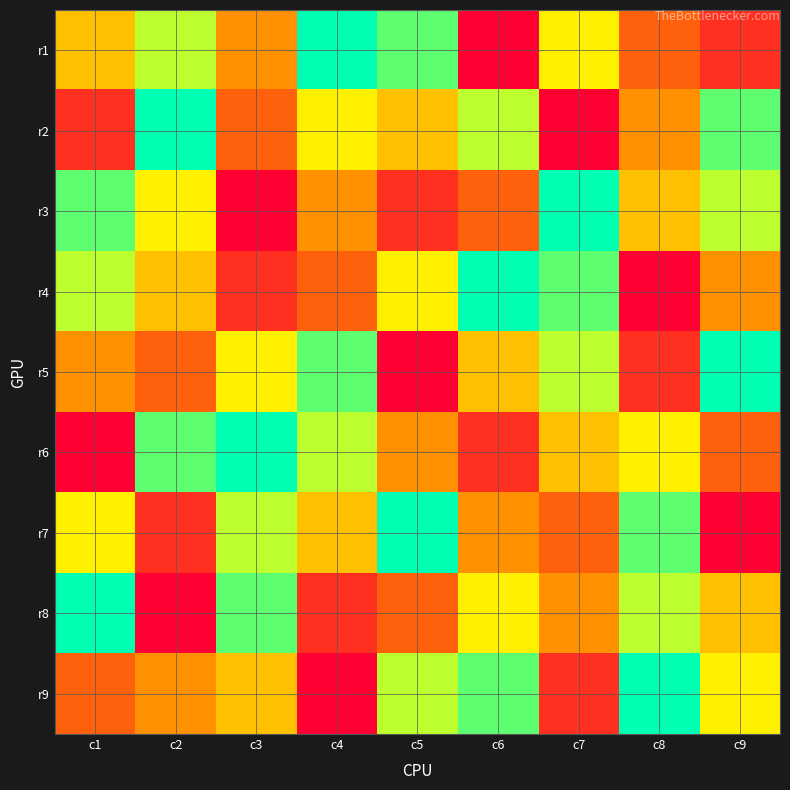

What is the maximum value shown in the chart?

9